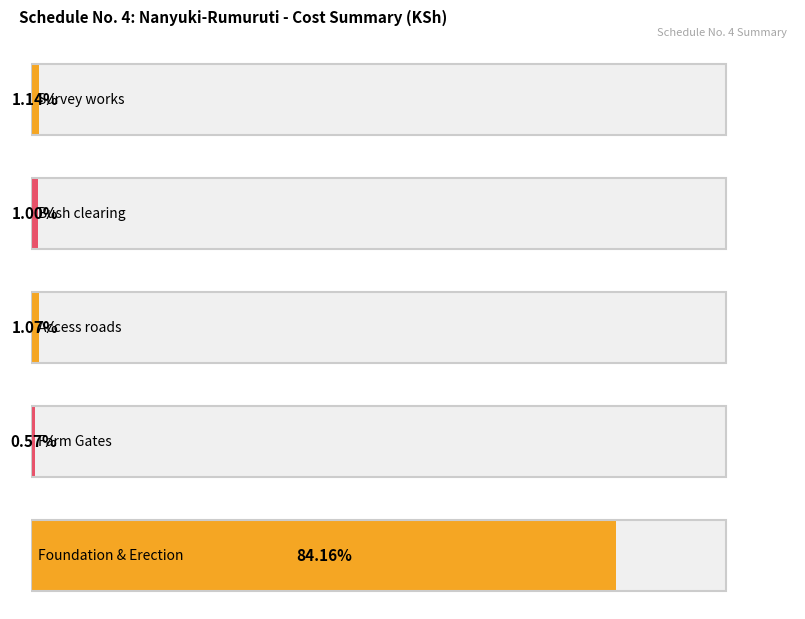

Where is the data nearest to the value 254190?

Survey works